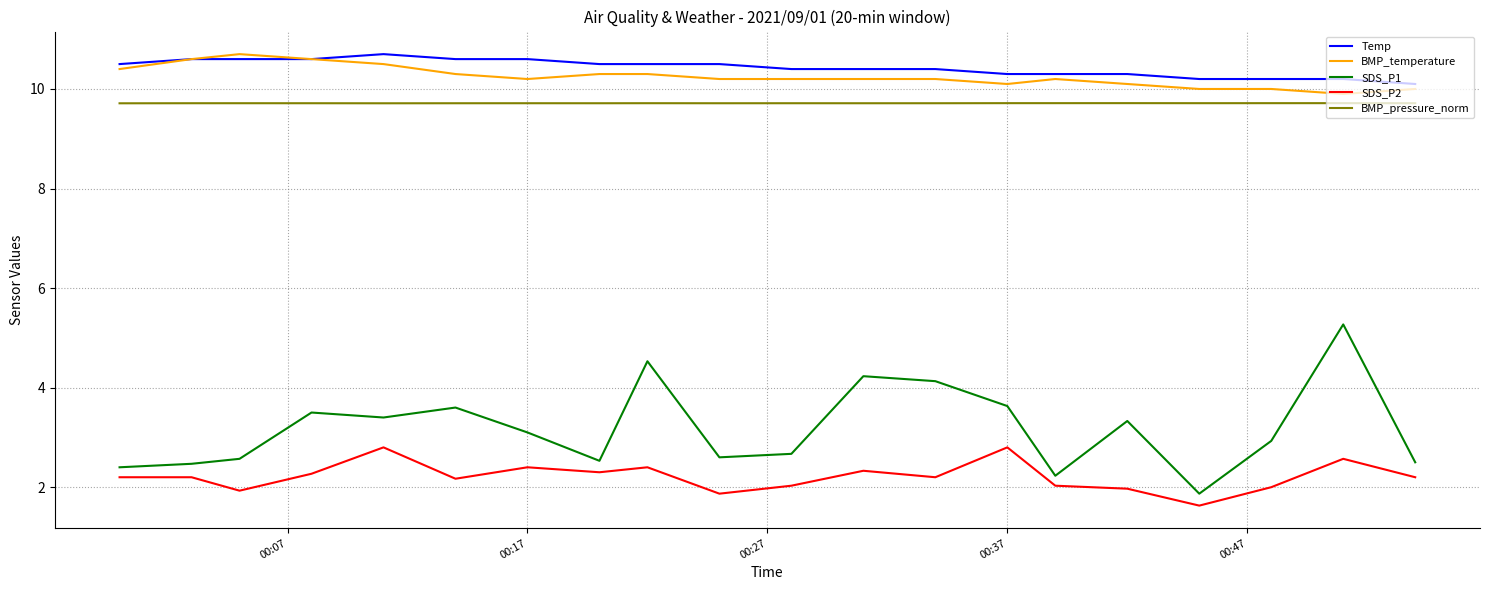

What is the highest value of the Temp series?

10.7